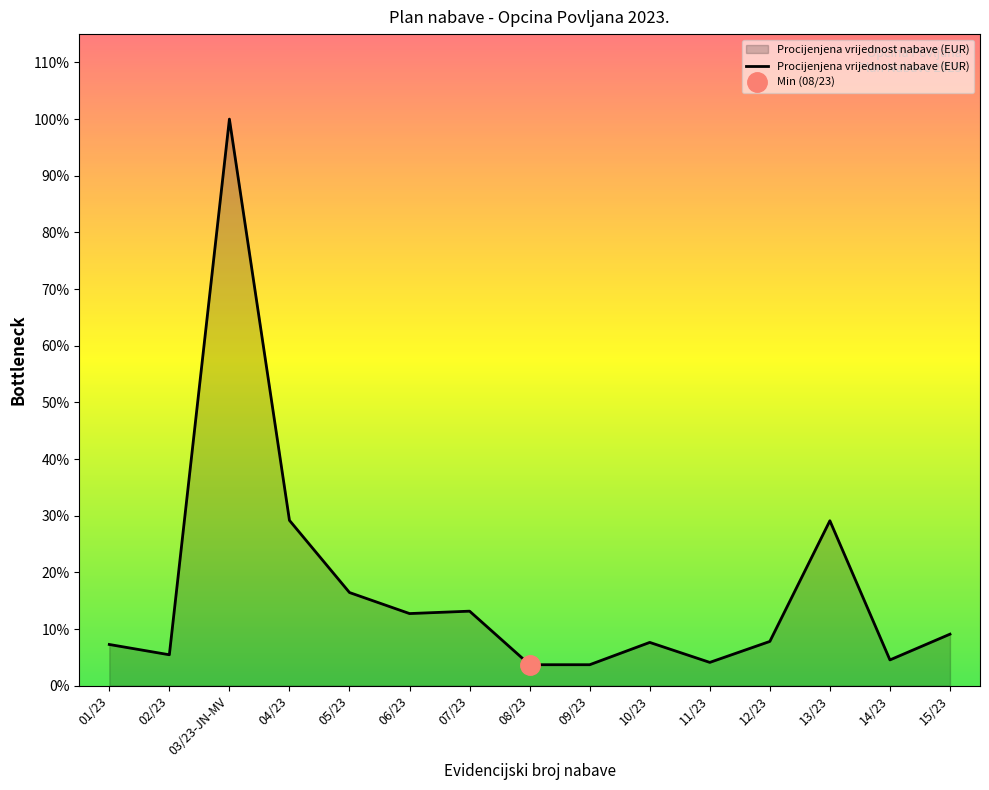

Read the value at 04/23.

21300.0